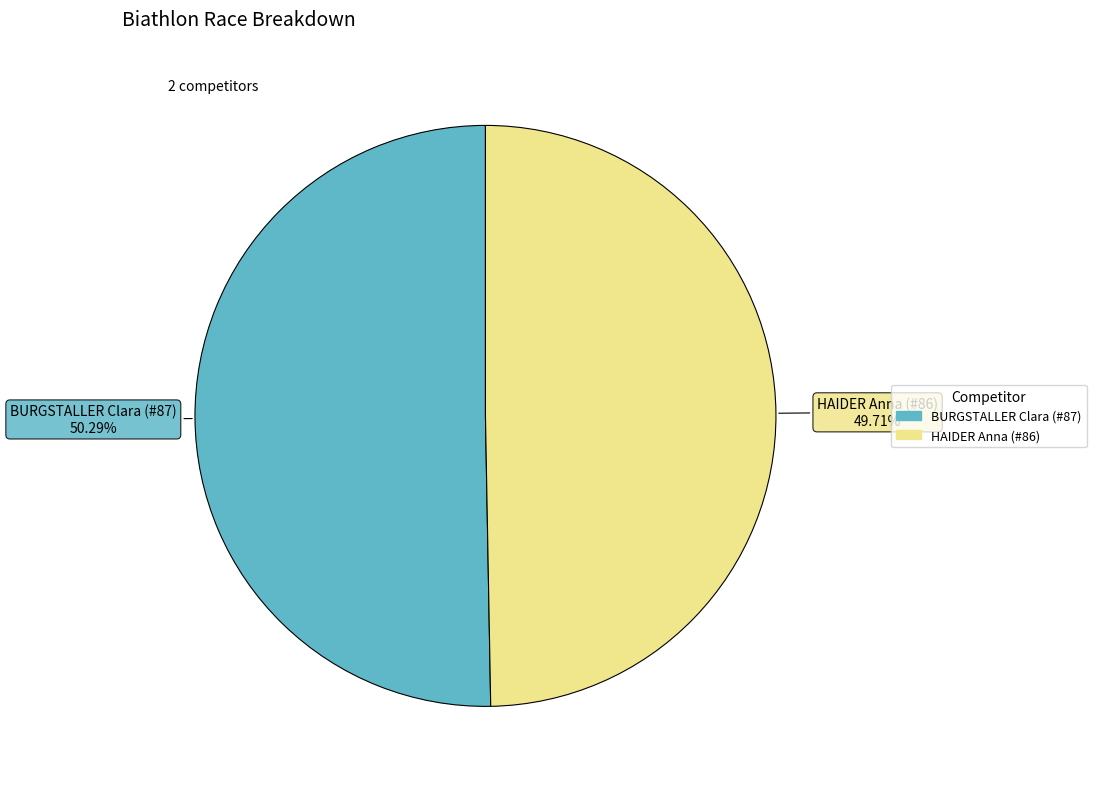

Is there a majority slice in this chart?

Yes